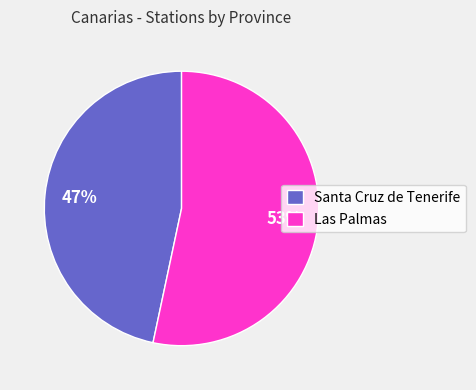

True or false: Santa Cruz de Tenerife accounts for 47% of the total.

True